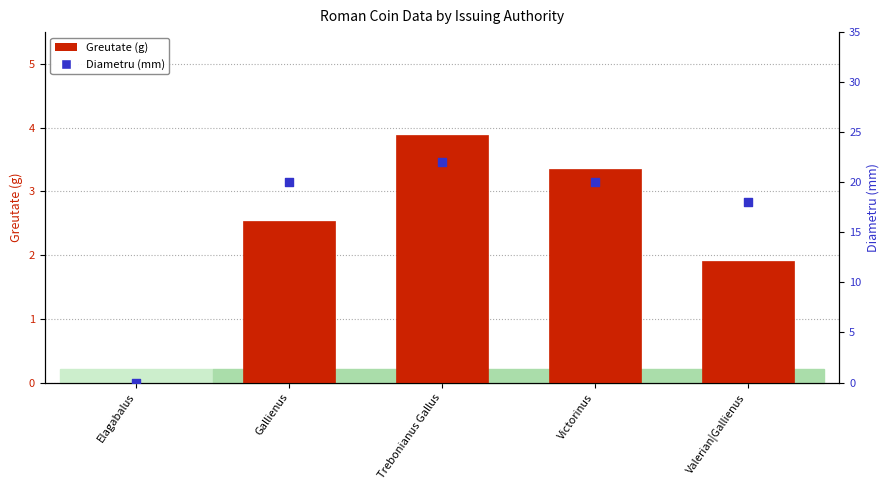

Which series has the widest spread of Y values?

Diametru (mm)